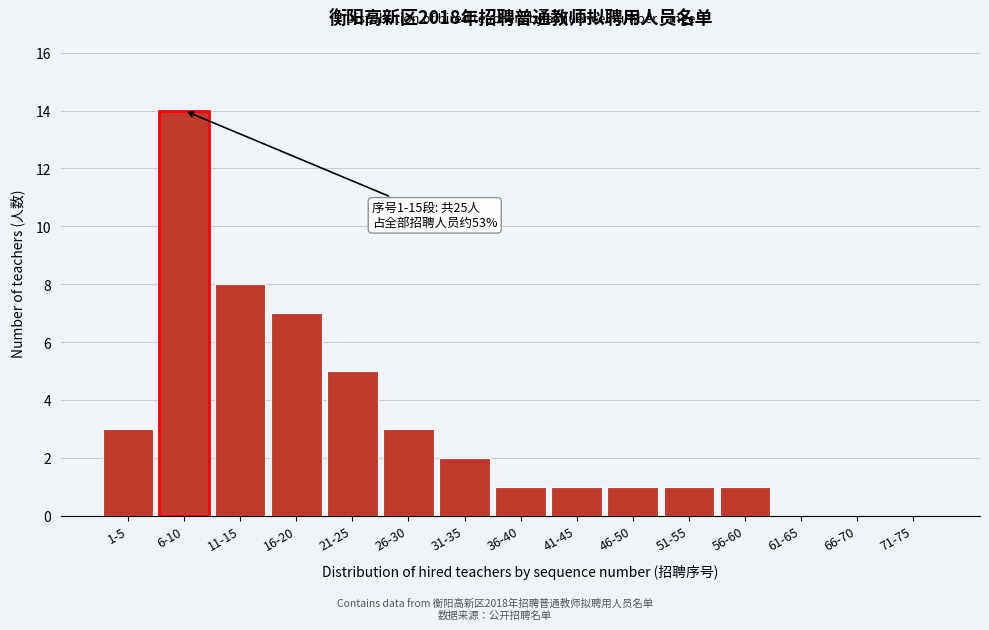

Reading left to right, transcribe all the data shown in this chart.

1-5=3	6-10=14	11-15=8	16-20=7	21-25=5	26-30=3	31-35=2	36-40=1	41-45=1	46-50=1	51-55=1	56-60=1	61-65=0	66-70=0	71-75=0